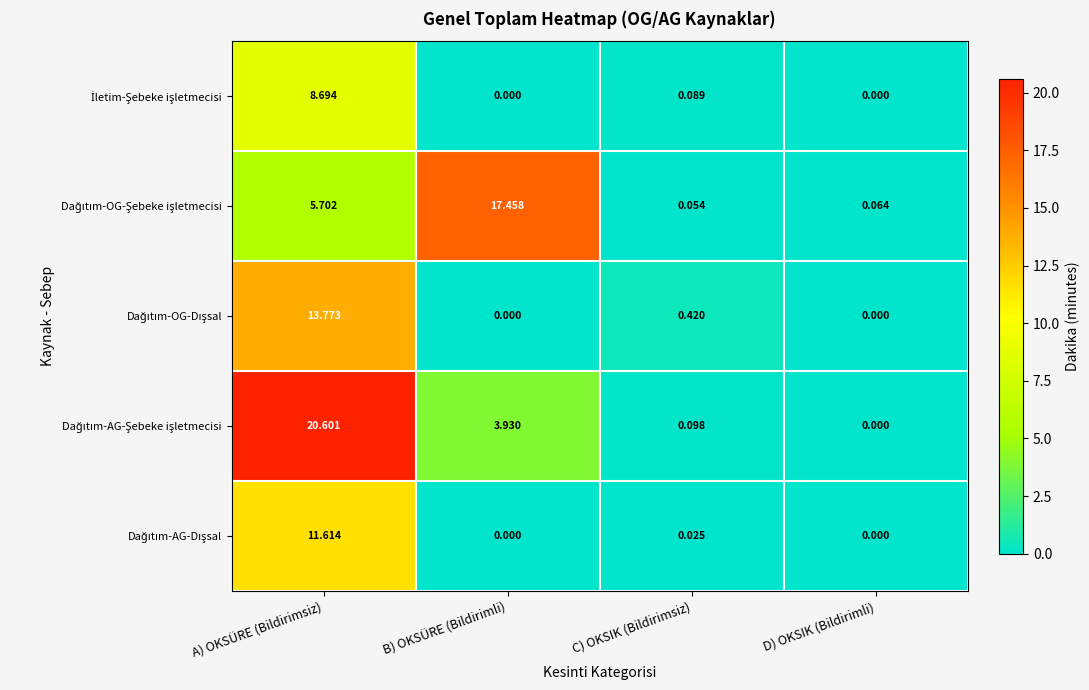

What is the total value across all series at B) OKSÜRE (Bildirimli)?

21.4